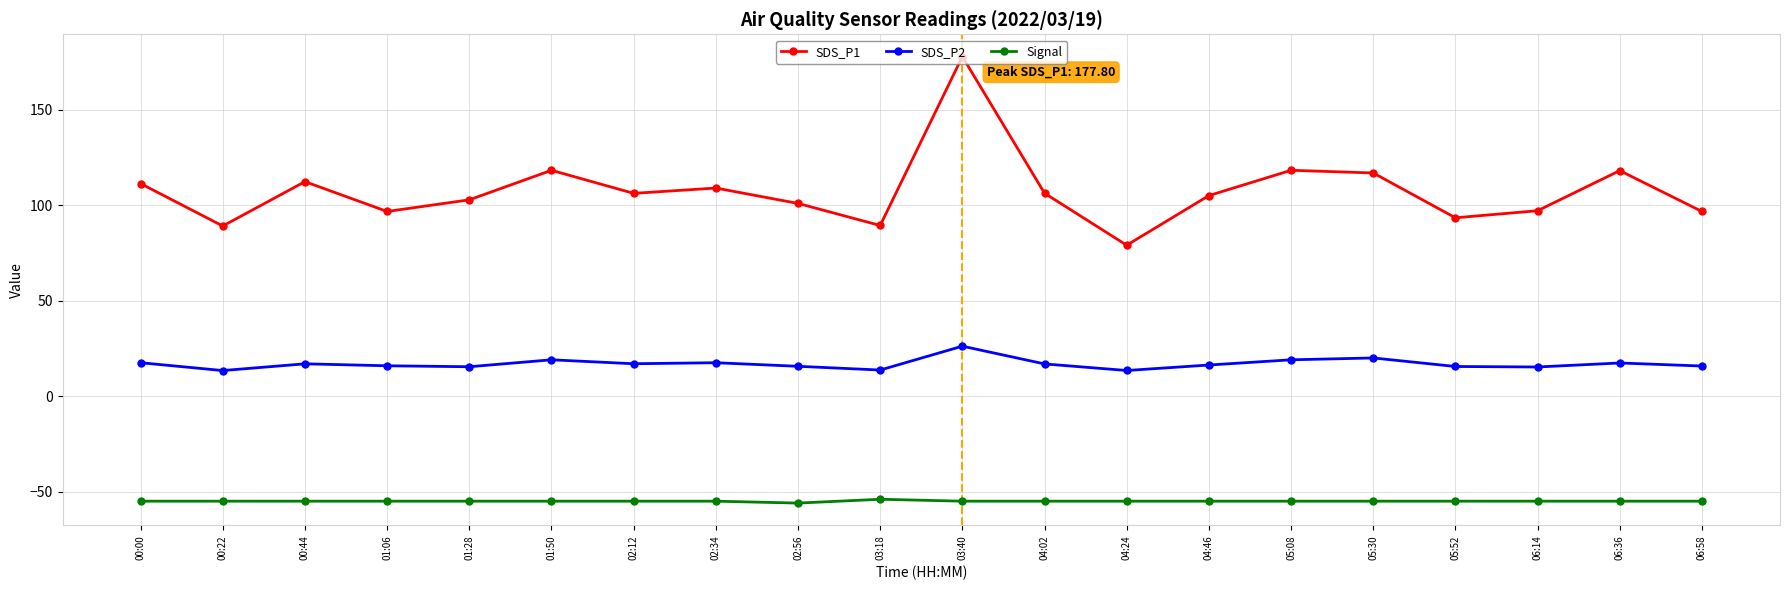

The SDS_P2 series shows 17.5 at 02:34. True or false?

True